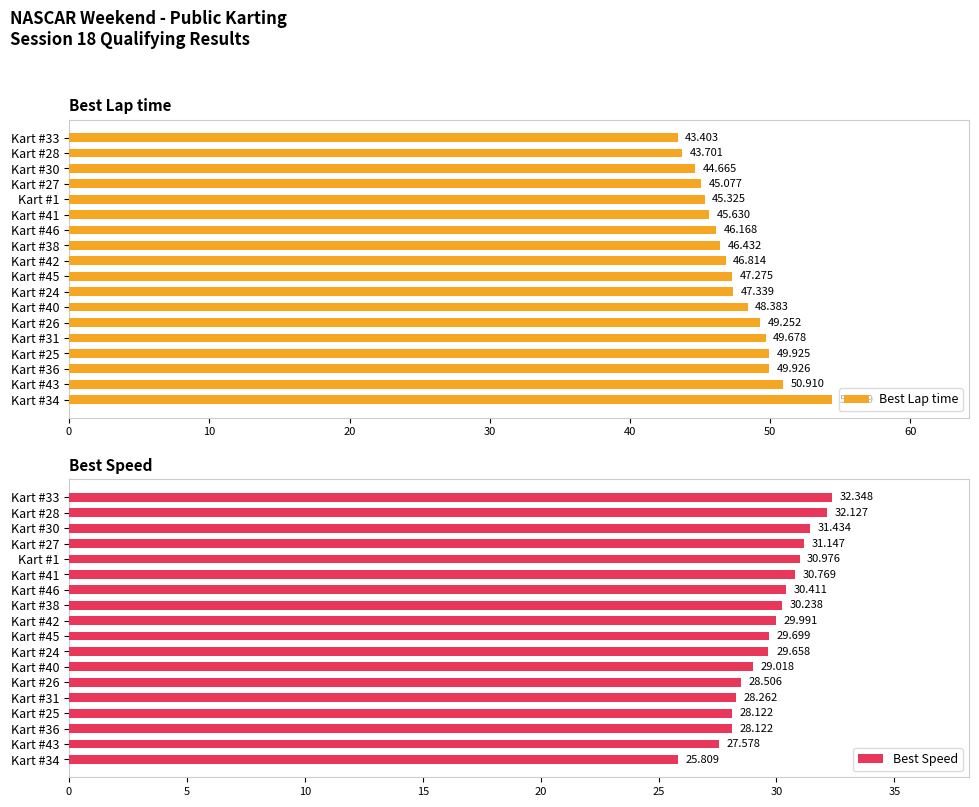

At how many categories does at least one series exceed 31?

18